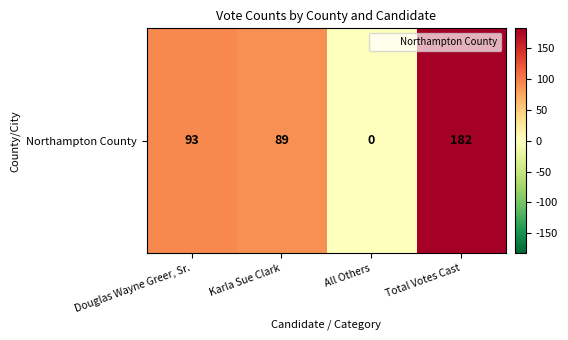

The value at Karla Sue Clark is 144. True or false?

False